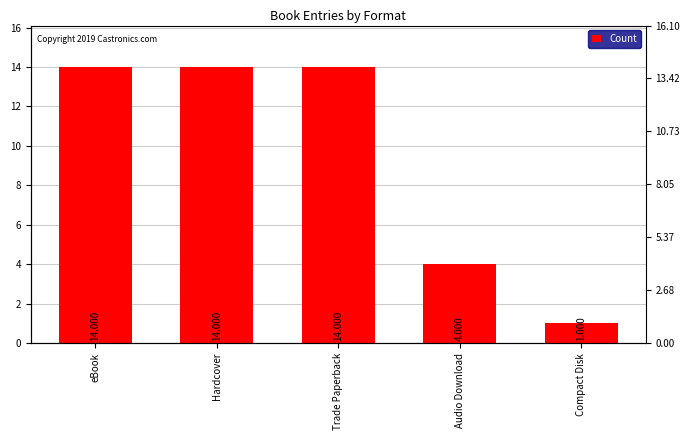

What is the average value?

9